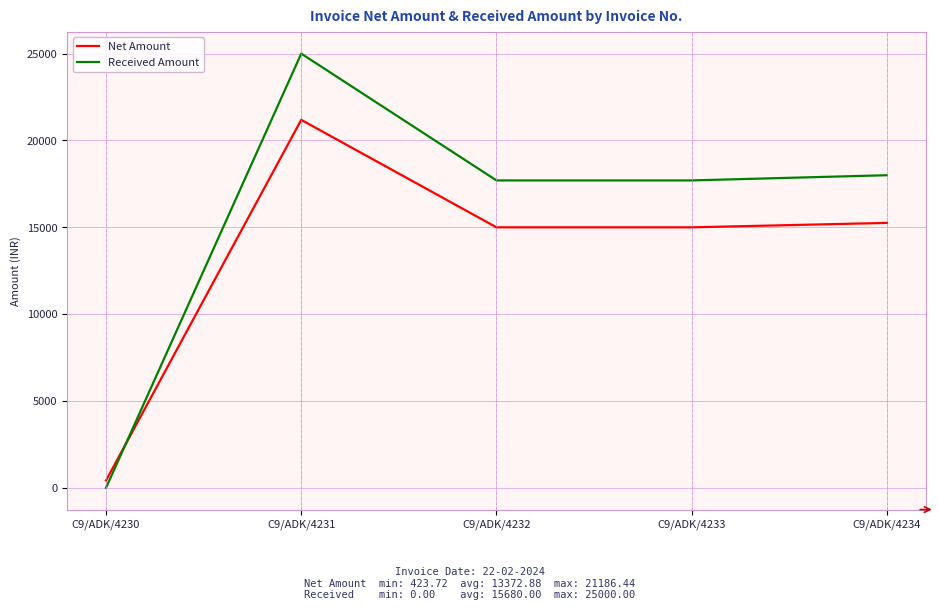

Reading left to right, transcribe all the data shown in this chart.

Net Amount: 423.7	21186.4	15000.0	15000.0	15254.2
Received Amount: 0.0	25000.0	17700.0	17700.0	18000.0